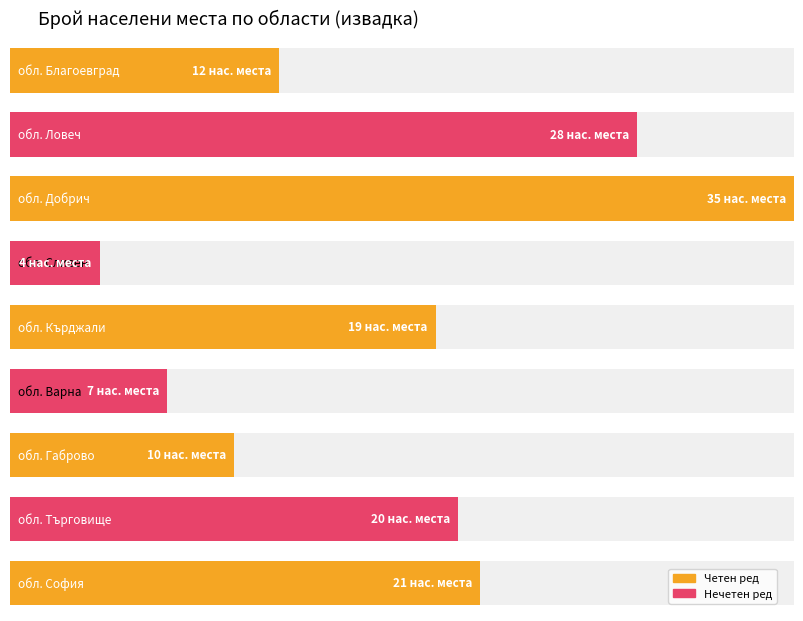

Where is обл. Варна nearest to the value 3?

Аврен